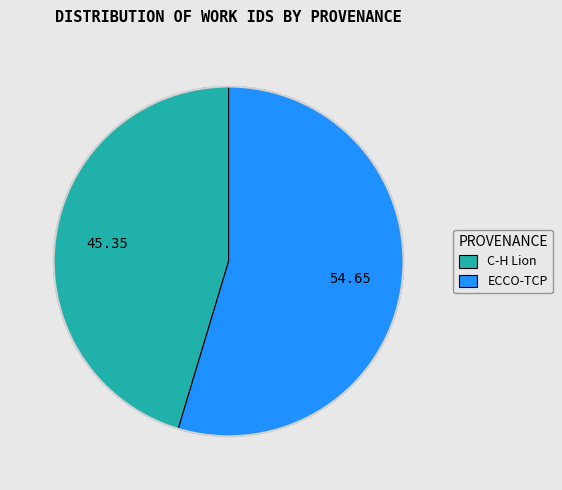

Count the number of slices in the pie.

2